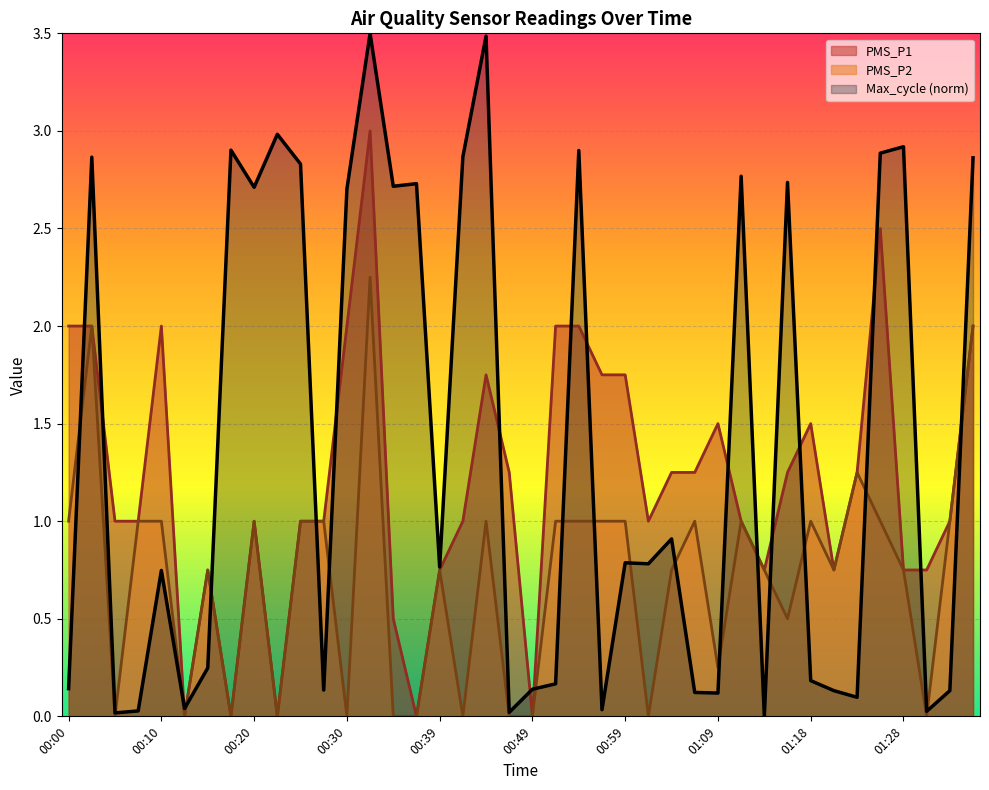

What is the label of the 9th point from the left?

00:20